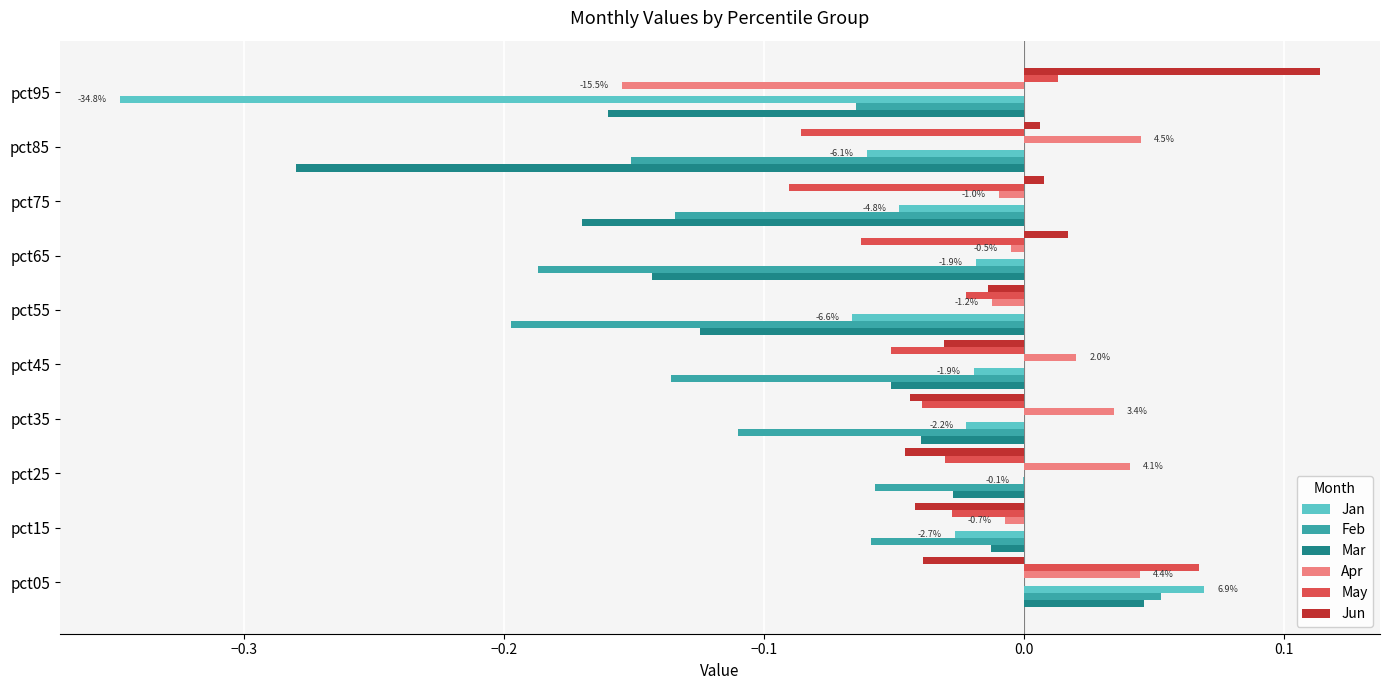

Which series has the widest spread of values?

Jan